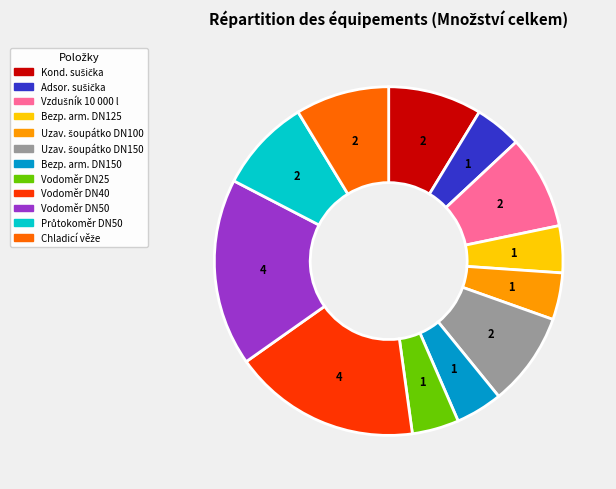

True or false: Bezp. arm. DN125 accounts for 4% of the total.

True